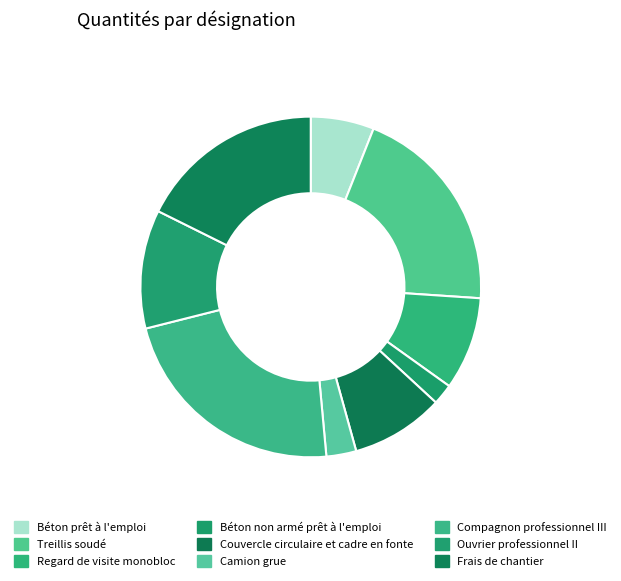

Is the sum of Treillis soudé and Béton non armé prêt à l'emploi greater than half?

No